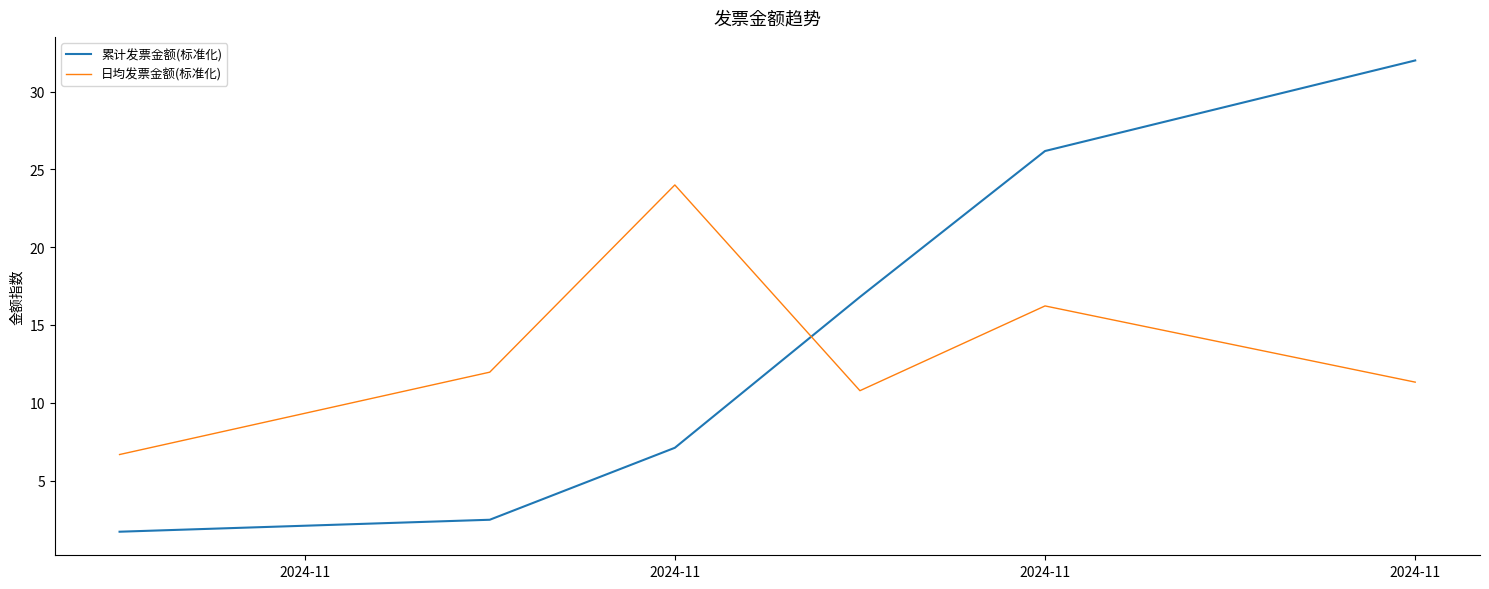

Which series ends up on top after the final intersection of 累计发票金额(标准化) and 日均发票金额(标准化)?

累计发票金额(标准化)